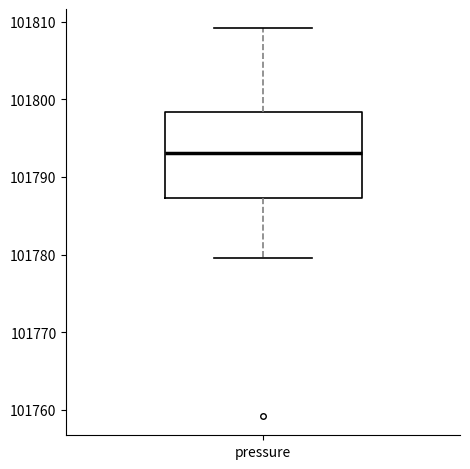

Where does the upper whisker of the box for pressure end on the y-axis? The values are not printed on the chart, so give them approximately, as read against the axis.

101809